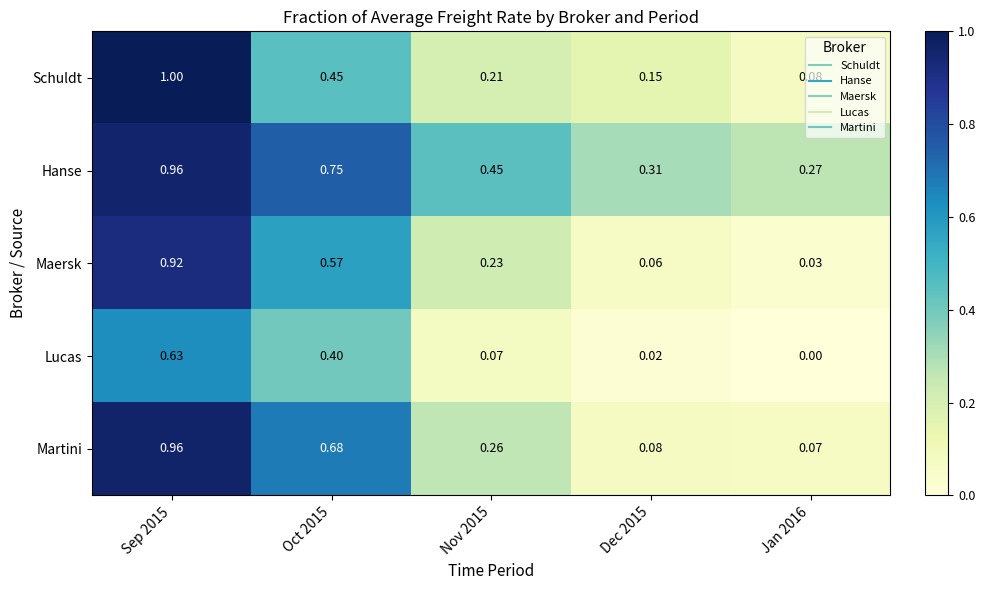

Which series changed the most between Oct 2015 and Nov 2015?

Martini